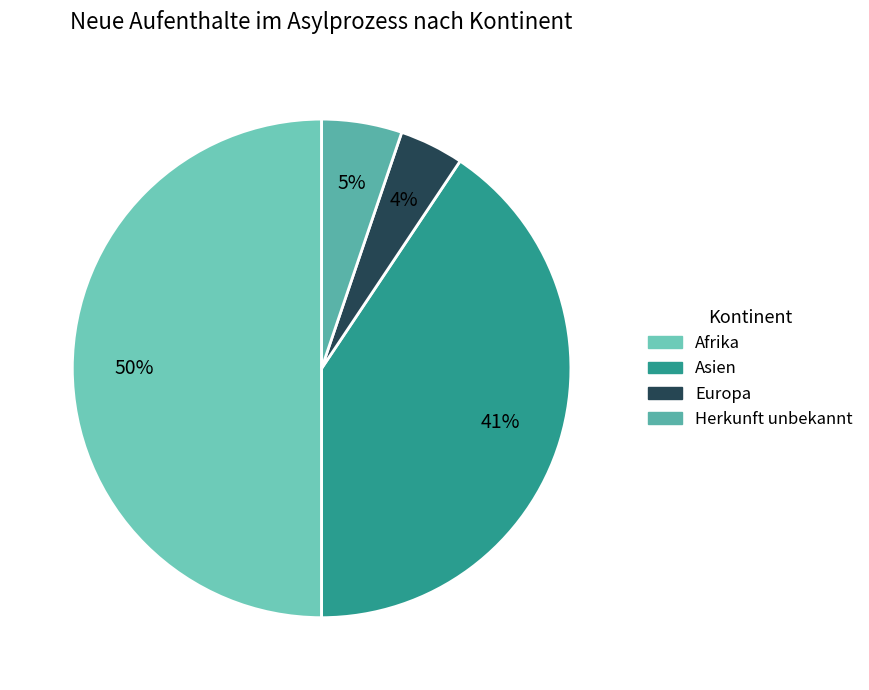

What is the change in value from Afrika to Asien?

-9